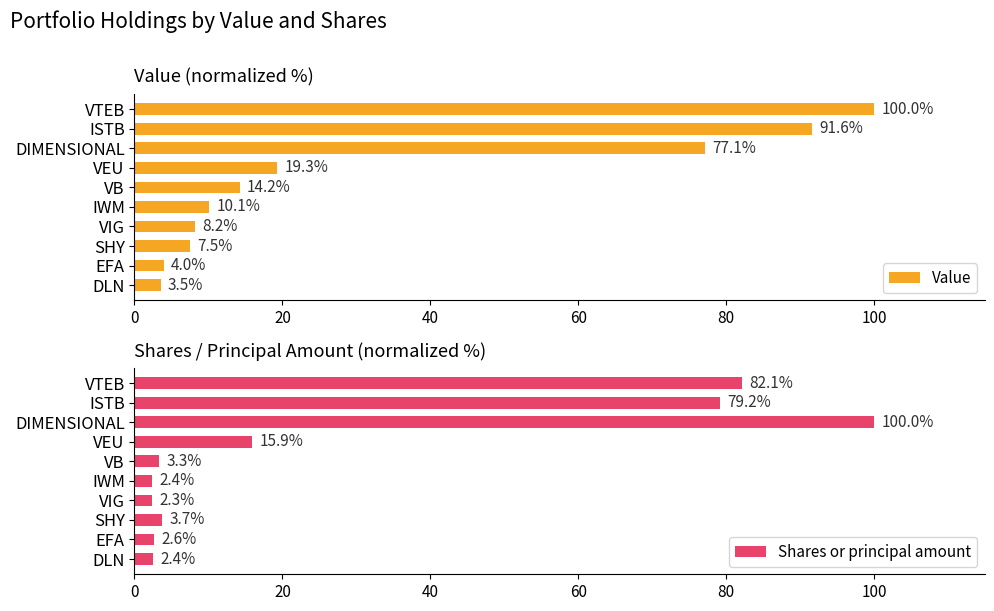

Which series has the widest spread of values?

Shares or principal amount